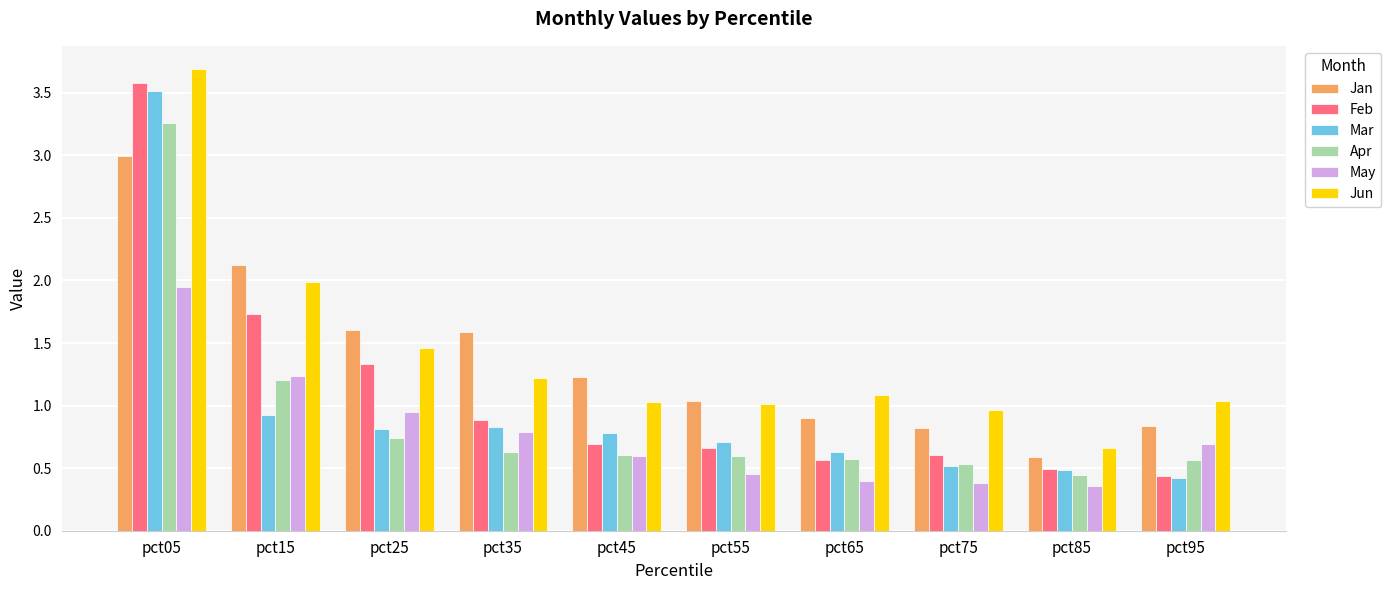

Which series has the largest range (max minus min)?

Feb